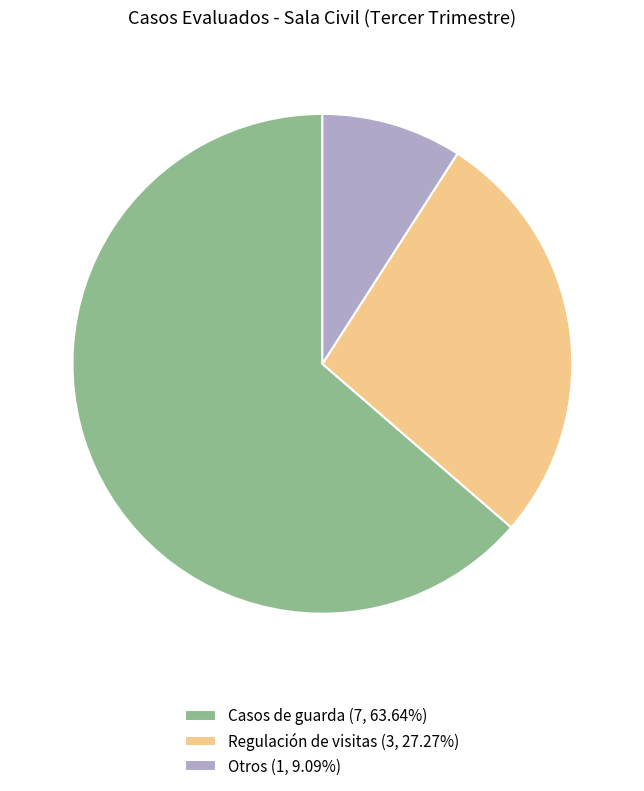

Is Regulación de visitas (3, 27.27%) the majority of the pie?

No